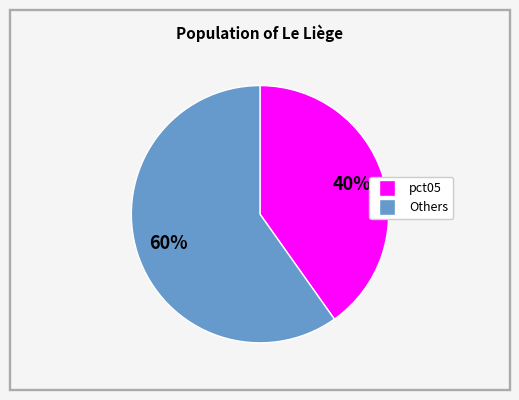

Does any single category account for the majority?

Yes